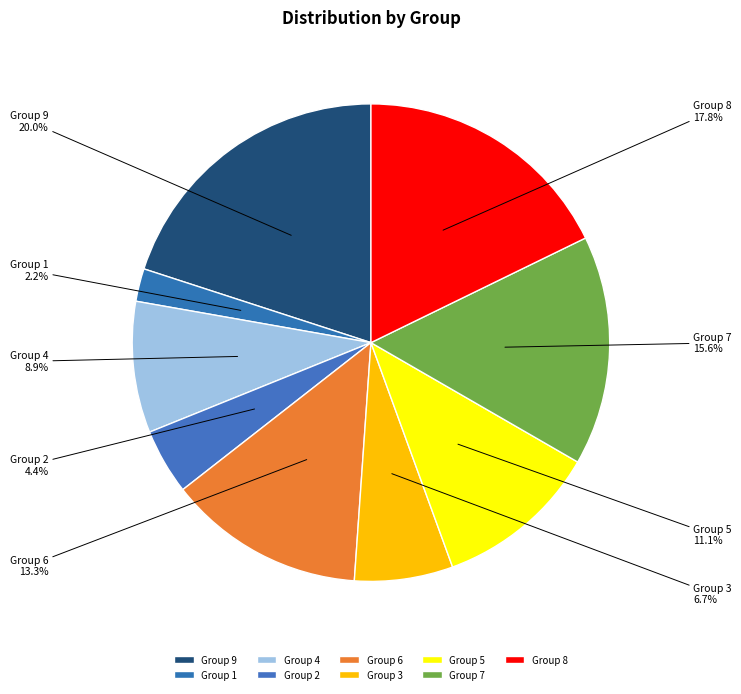

To the nearest percent, what is the average slice percentage?

11%